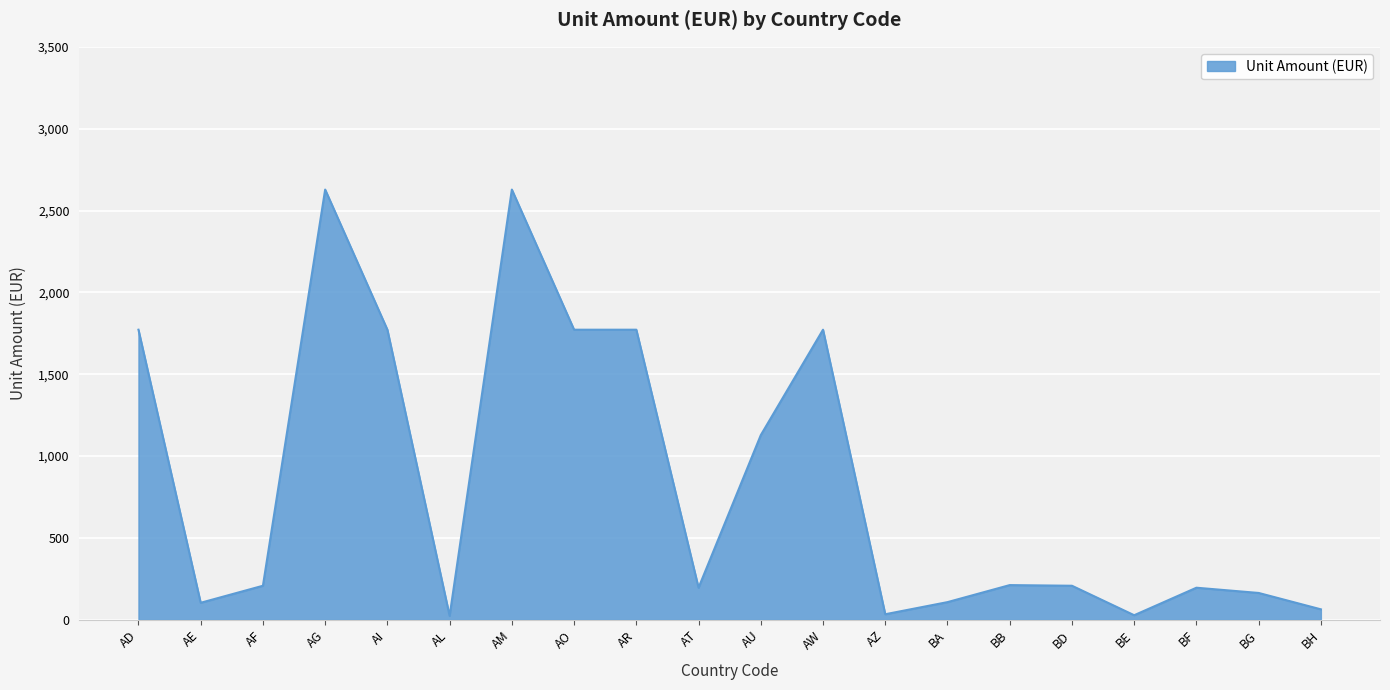

How many lines are shown in the chart?

1